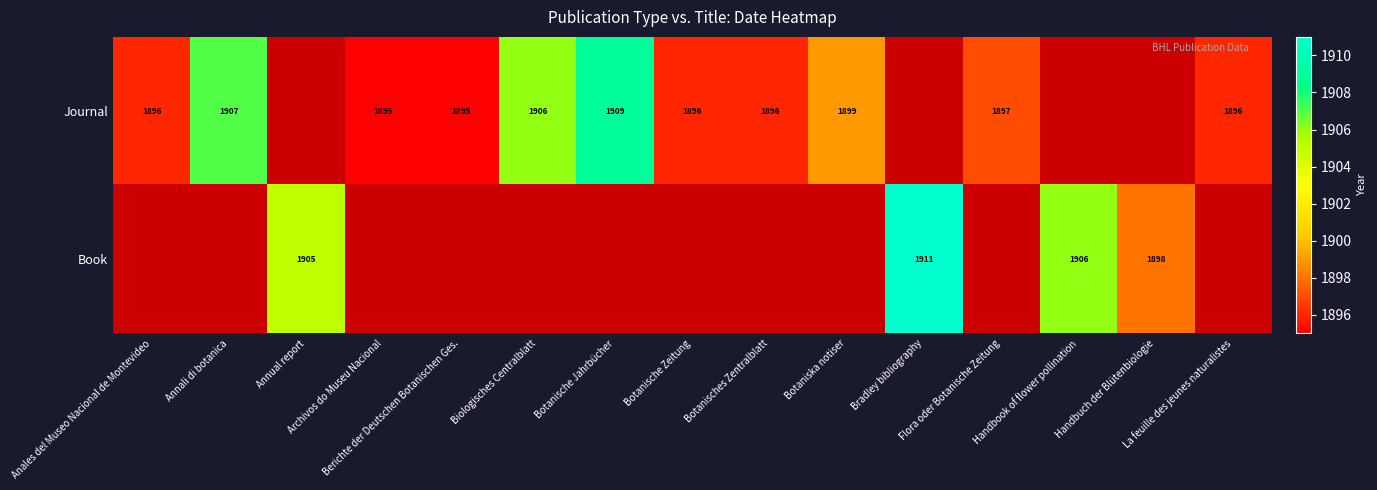

How many categories are shown in the chart?

15